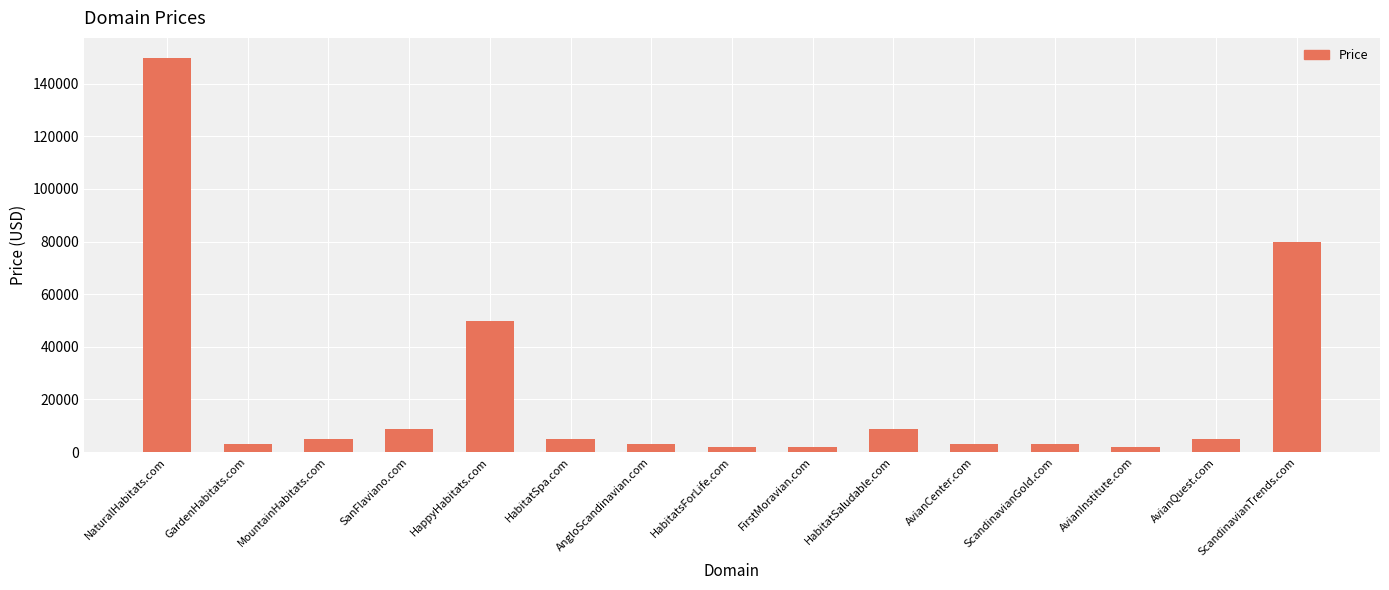

Where is the data nearest to the value 75888?

ScandinavianTrends.com